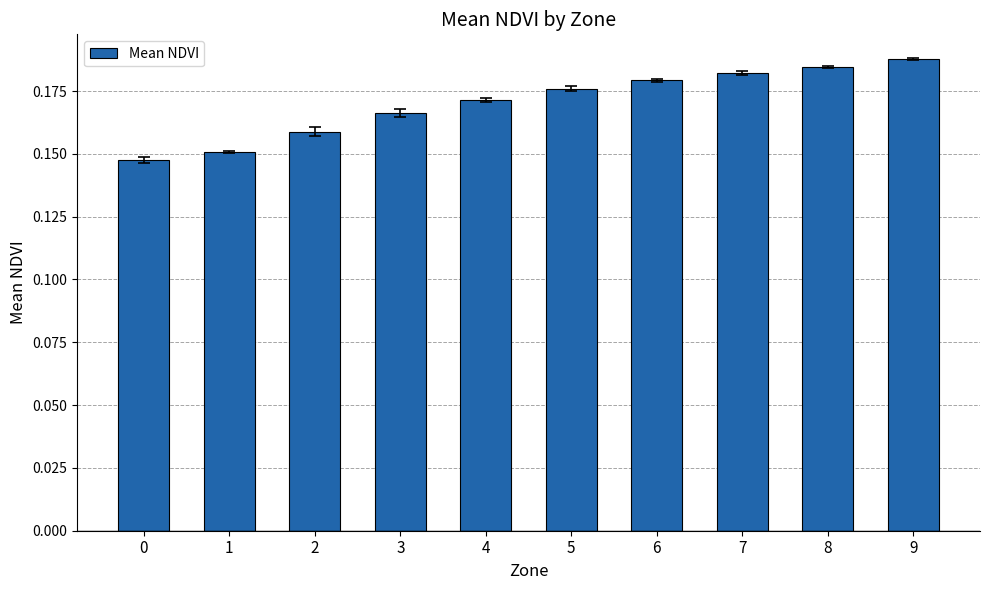

True or false: the data shows 0.3 at 5.

False